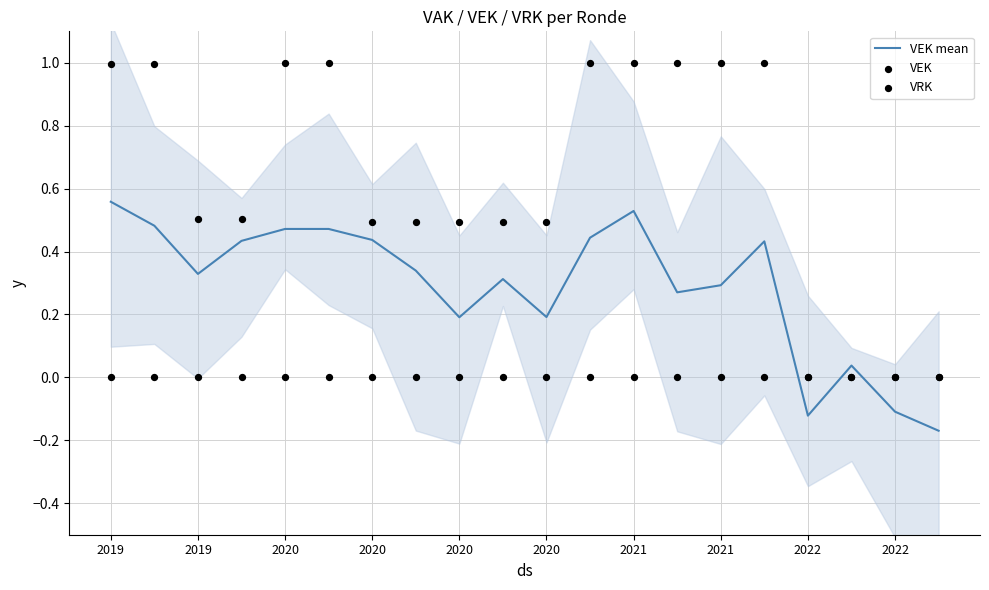

Which series contains the lowest Y value?

VEK mean